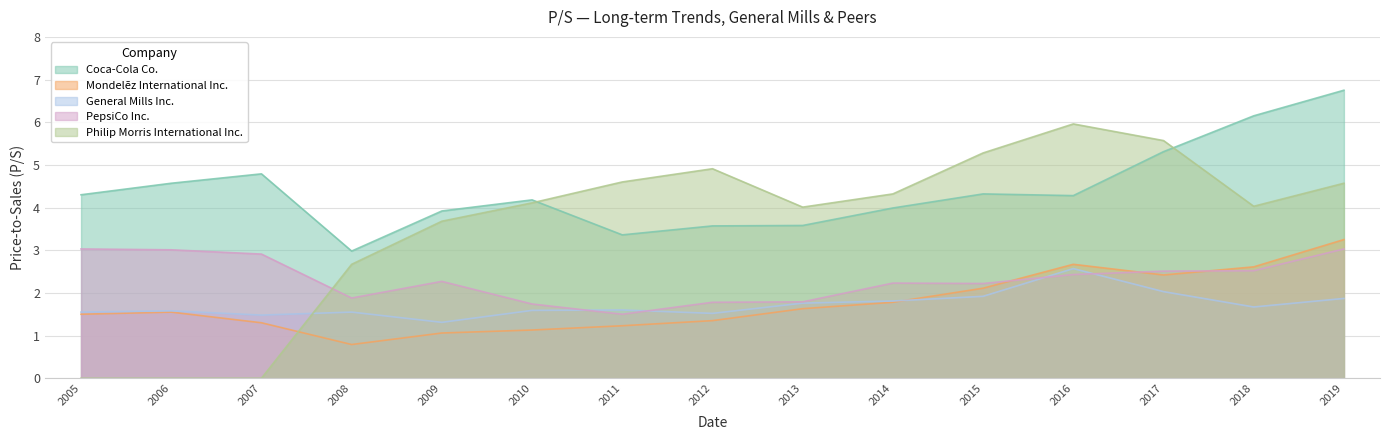

What is the average value of the General Mills Inc. series?

1.7